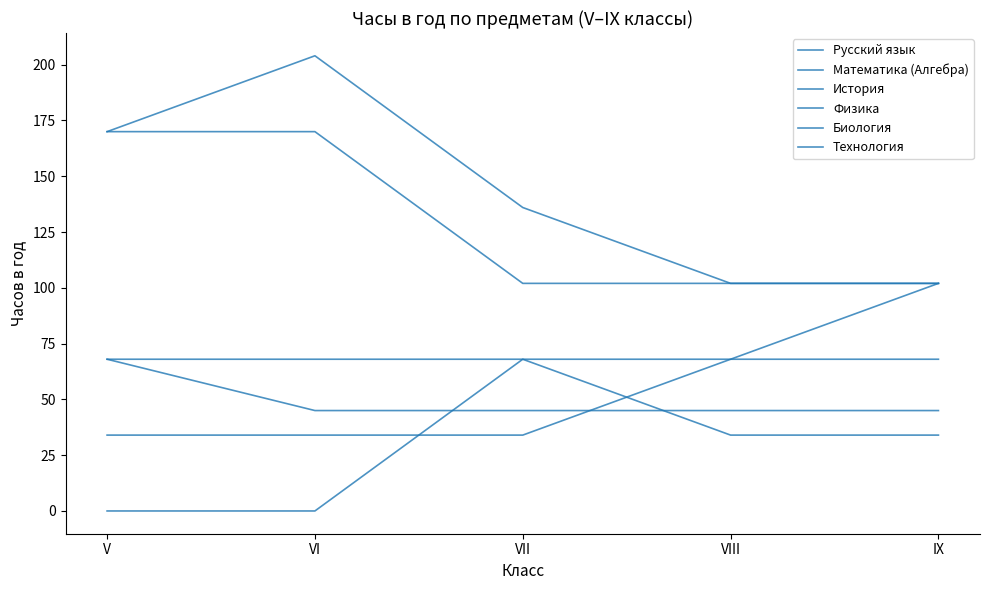

Is this an area chart (filled region under the line)?

No